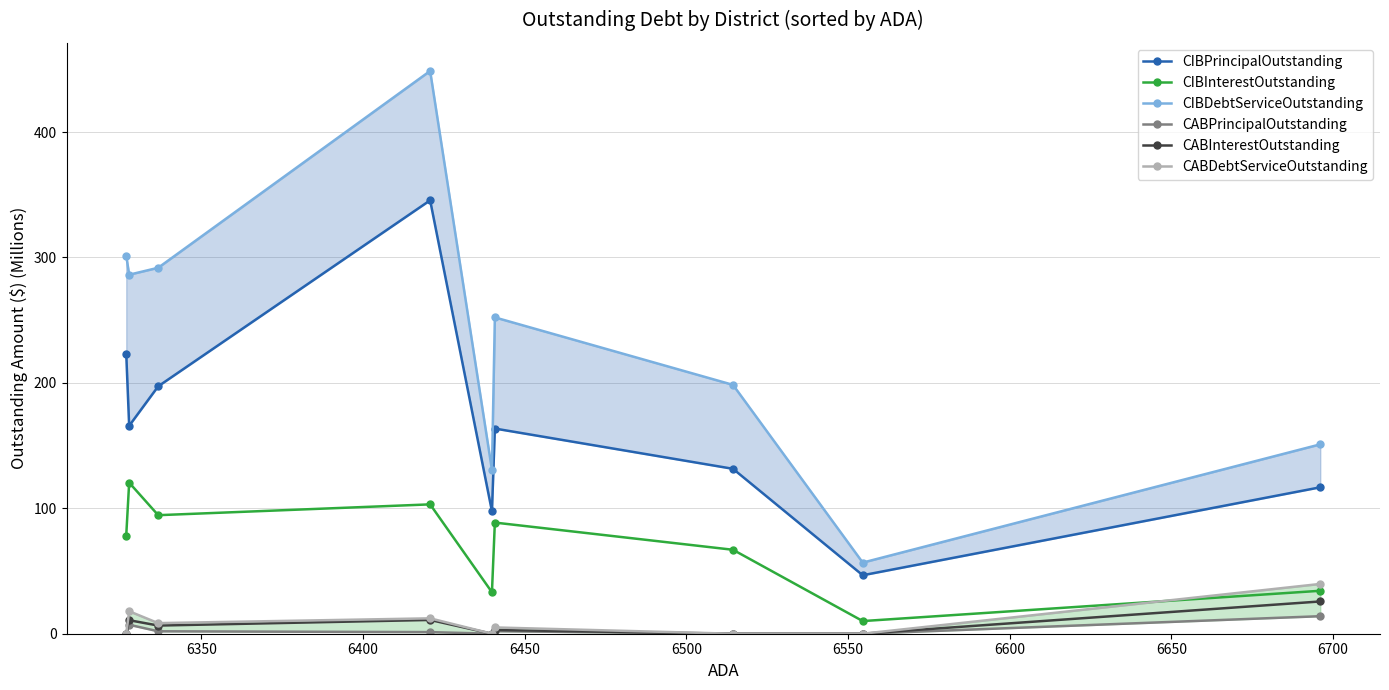

What is the value of the CIBInterestOutstanding point at the 2nd from the left?

120.5